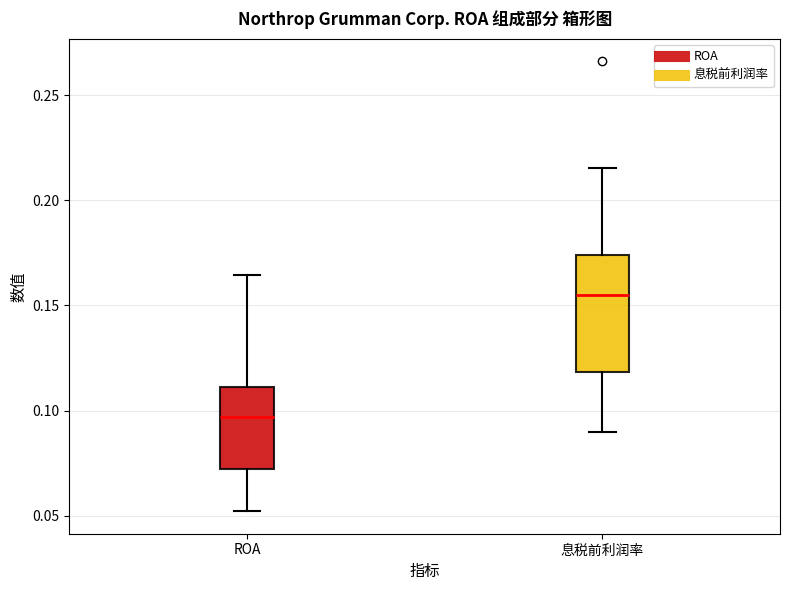

Which box has the lowest median line?

ROA